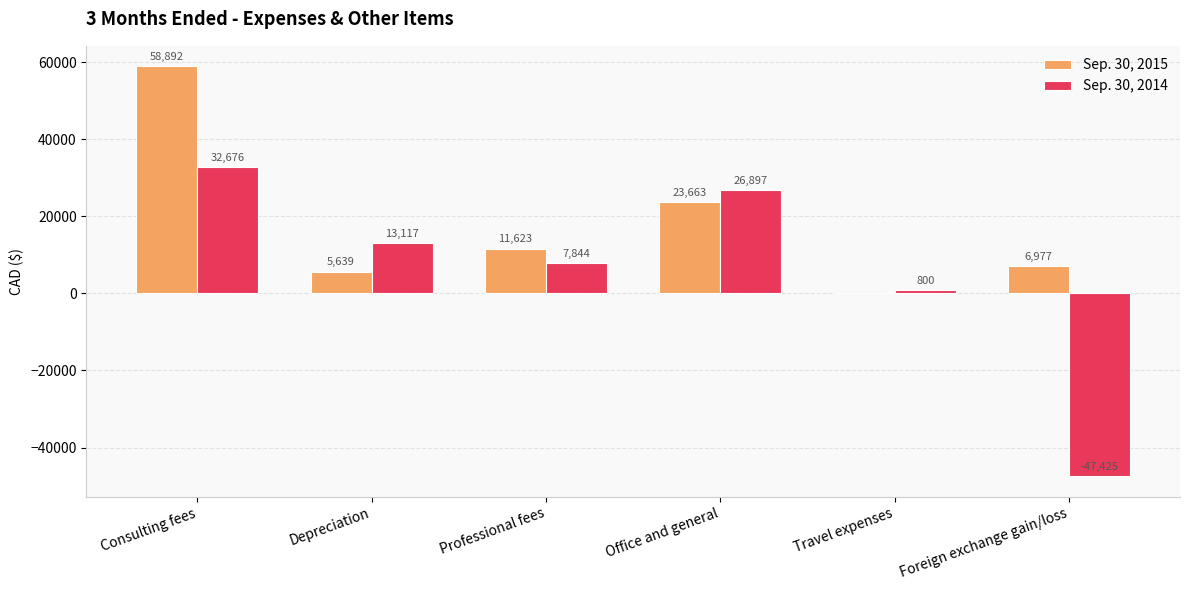

Which series changed the most between Office and general and Foreign exchange gain/loss?

Sep. 30, 2014